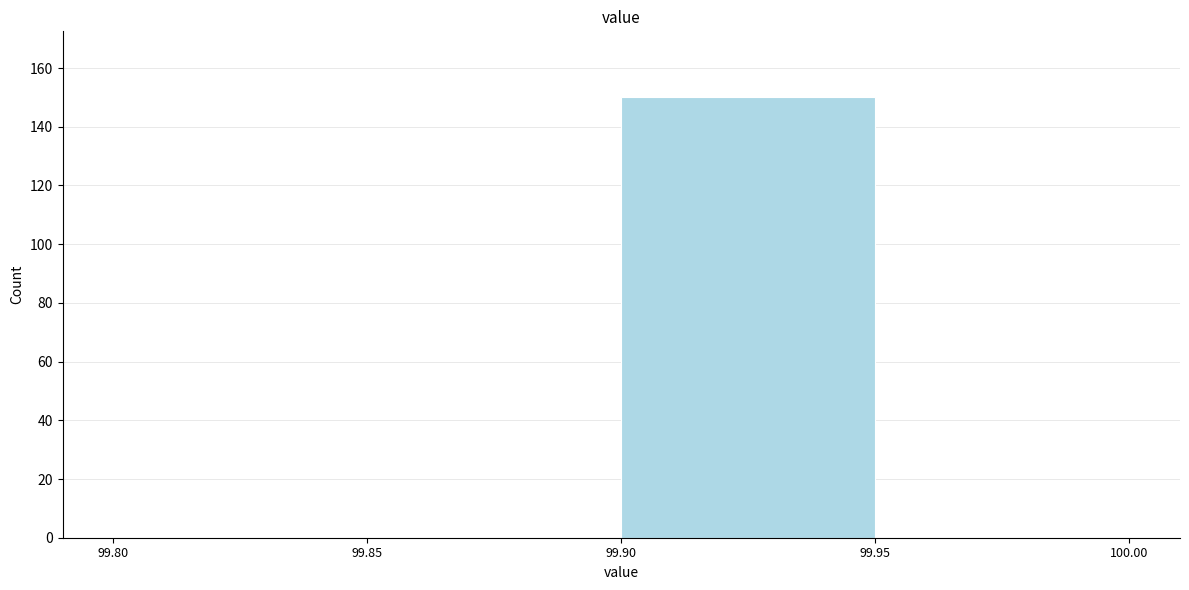

Which range on the x-axis has the tallest bar?

99.90 to 99.95